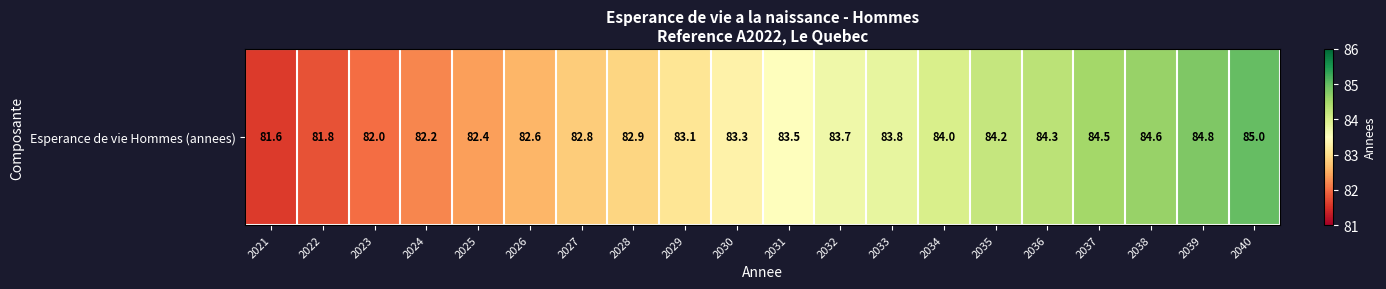

True or false: the data shows 82.9 at 2028.

True